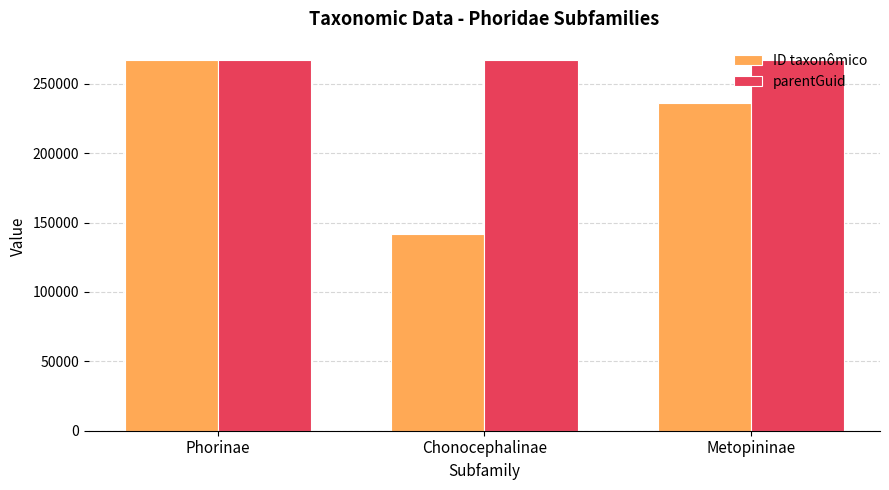

What is the label of the 3rd bar from the left?

Metopininae